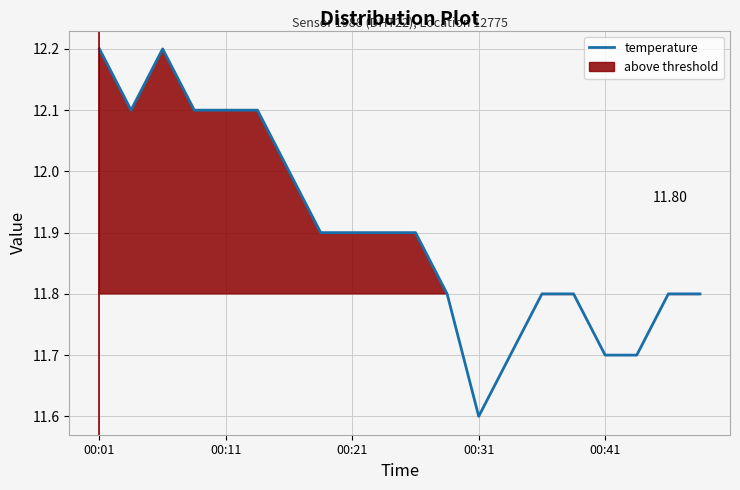

The chart shows a value of 20.0 at 00:21. True or false?

False